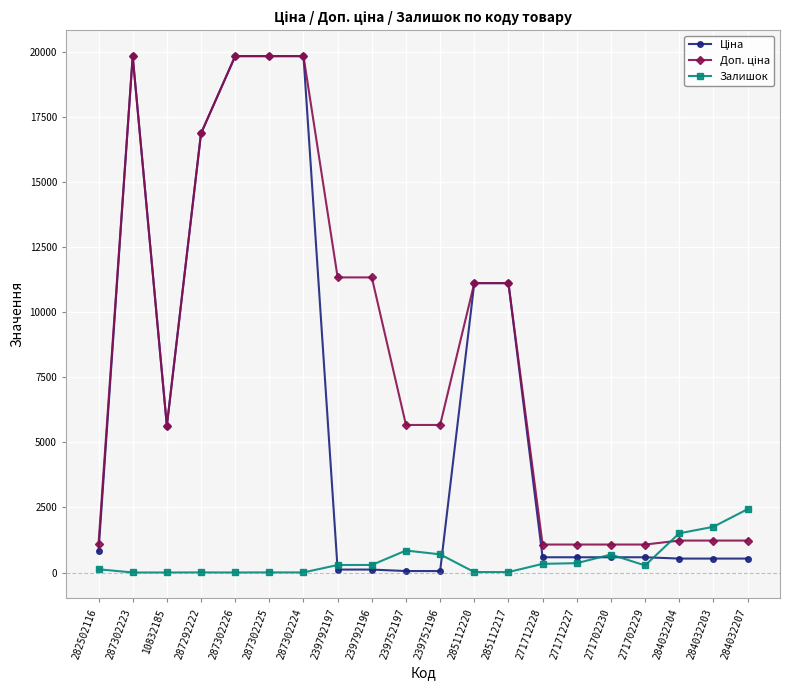

What is the total value across all series at 284032207?

4195.6